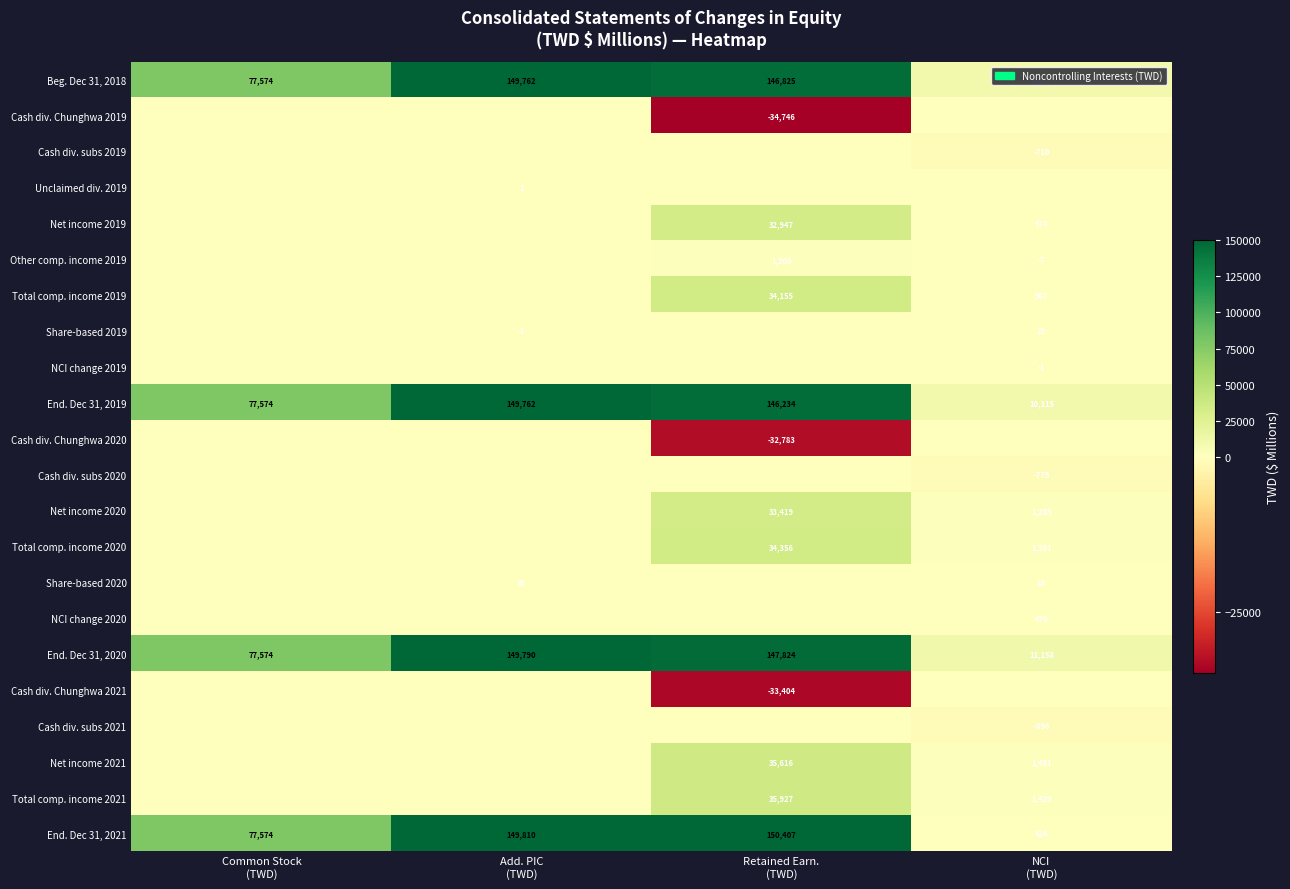

At which label is Beg. Dec 31, 2018 closest to 79799?

Common Stock (TWD)